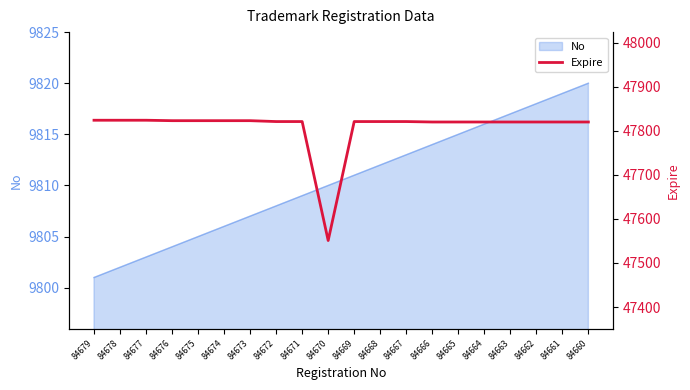

List the labels in order of No value, largest first.

84660, 84661, 84662, 84663, 84664, 84665, 84666, 84667, 84668, 84669, 84670, 84671, 84672, 84673, 84674, 84675, 84676, 84677, 84678, 84679